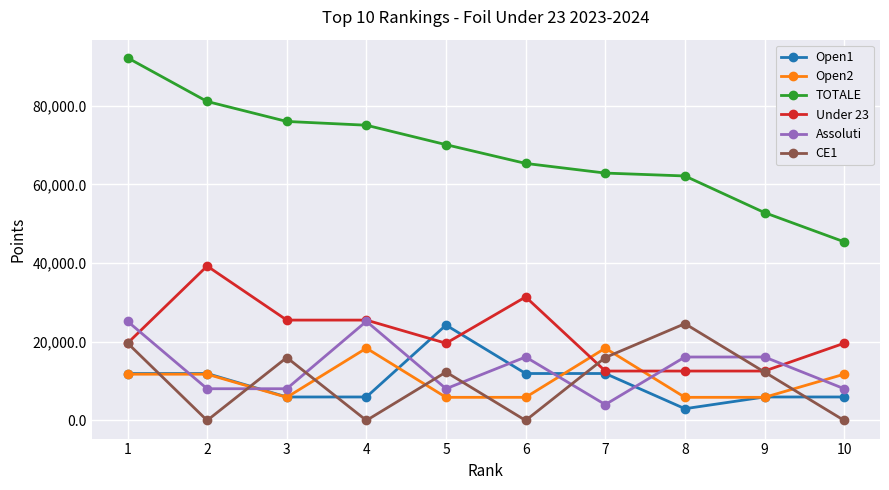

In CE1, how many points are higher than both neighbors (excluding endpoints)?

3